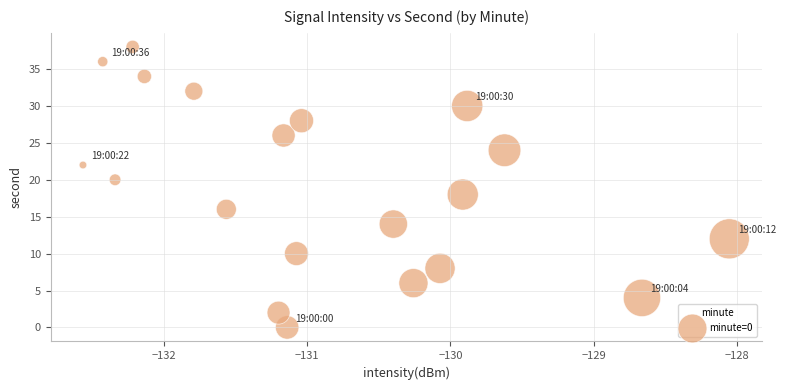

What is the range of Y values (max minus min)?

38